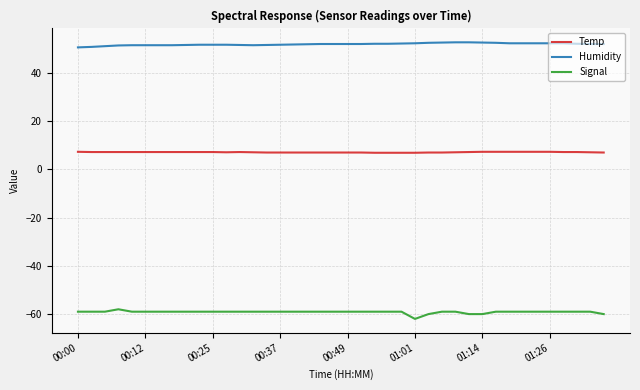

What is the smallest value displayed?

-62.0